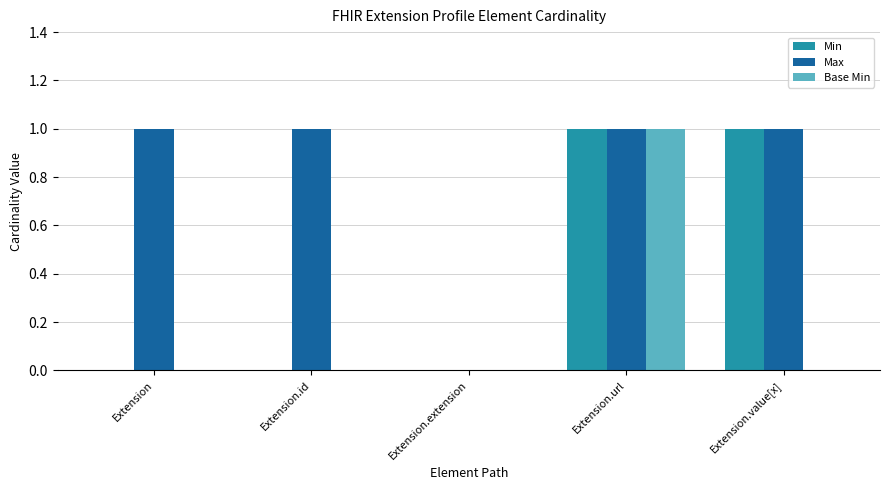

Is it true that Min equals 0 at Extension.url?

False